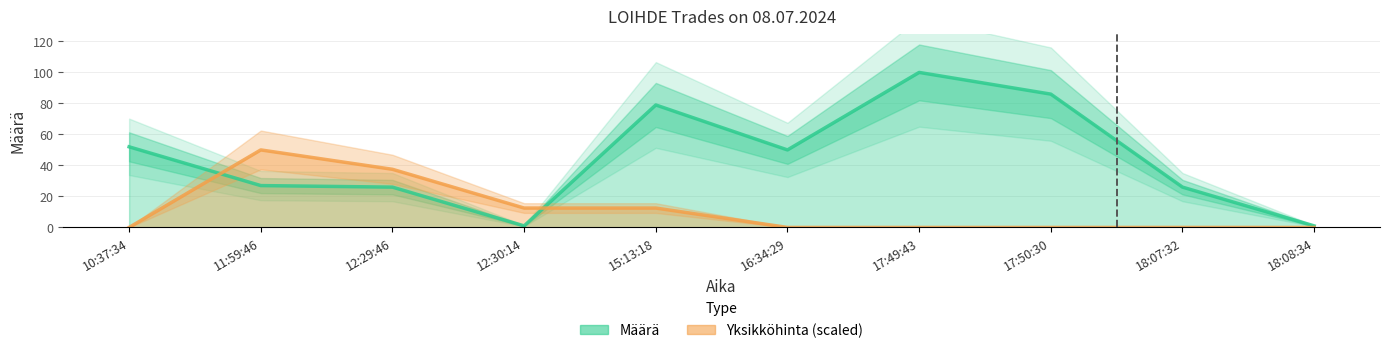

What is the greatest value displayed?

100.0